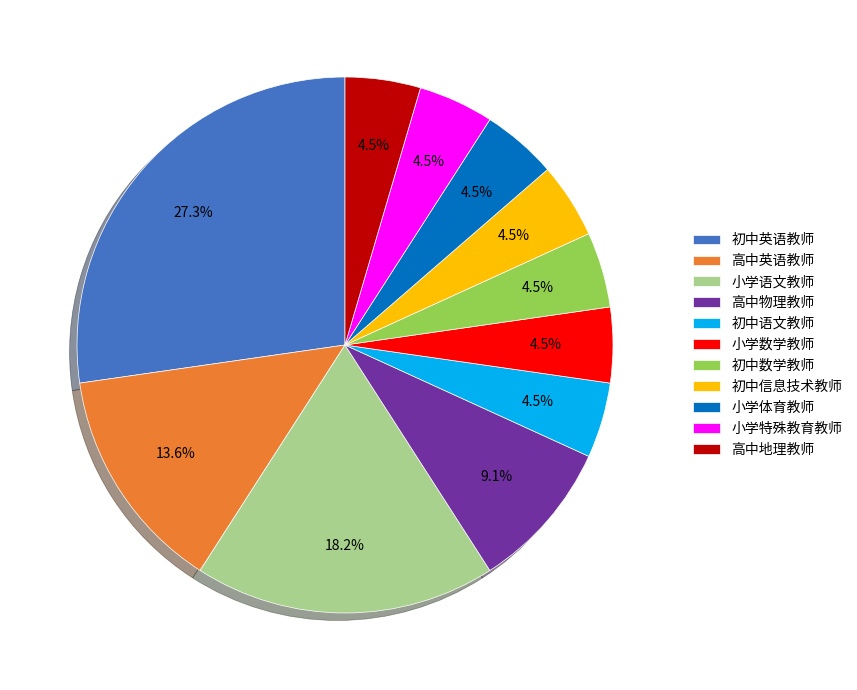

How much of the chart is everything except 高中英语教师?

86.4%